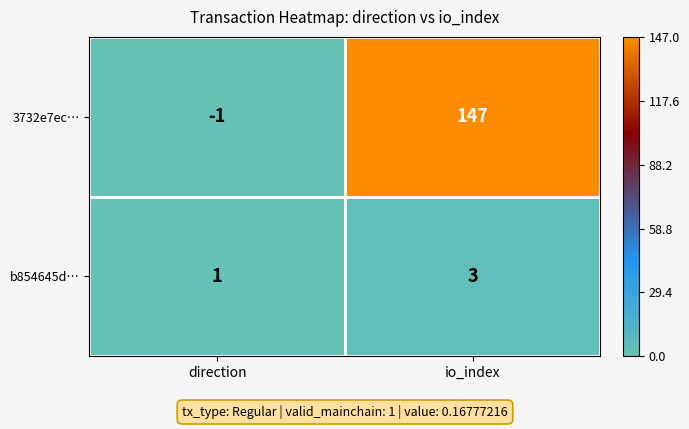

Reading right to left, extract all data points from this chart.

3732e7ec…: io_index=147	direction=-1
b854645d…: io_index=3	direction=1